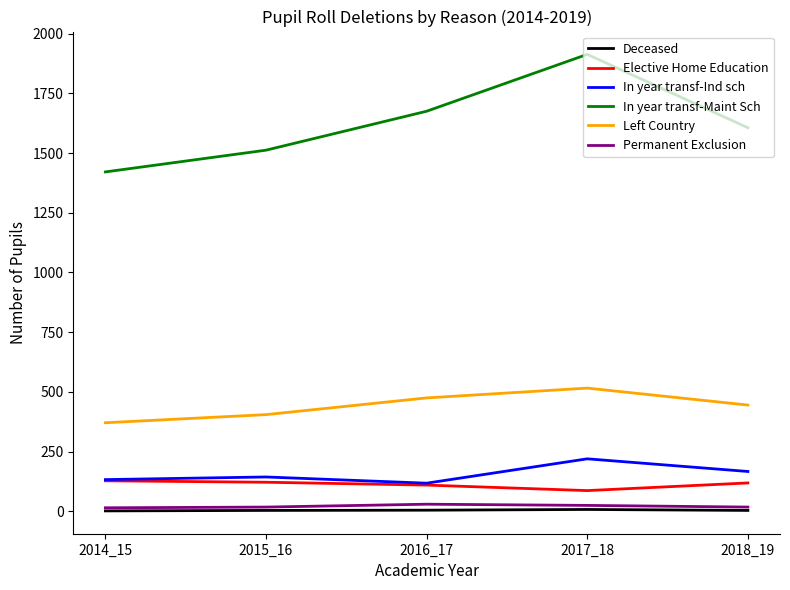

What is the difference between the Elective Home Education values at 2017_18 and 2016_17?

23